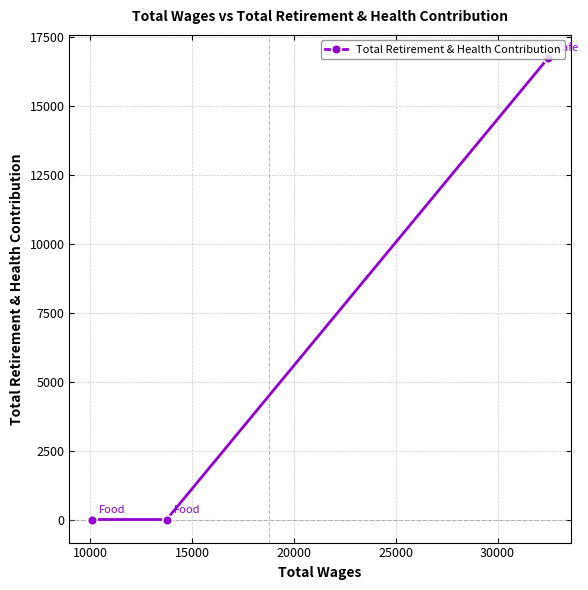

What is the difference between the maximum and minimum values?

16746